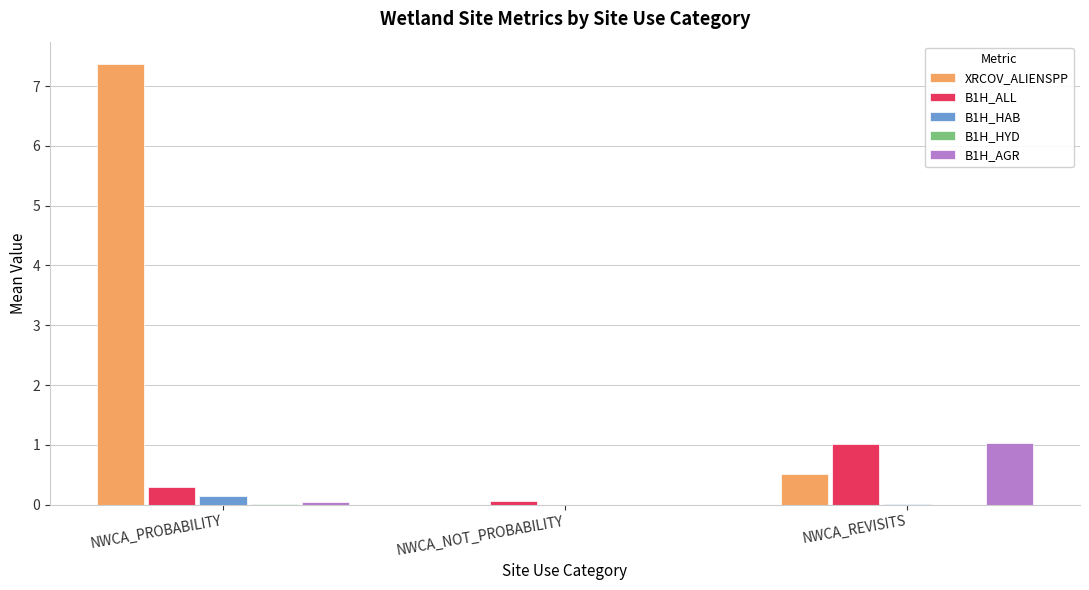

Between NWCA_PROBABILITY and NWCA_REVISITS, which series saw the biggest shift?

XRCOV_ALIENSPP